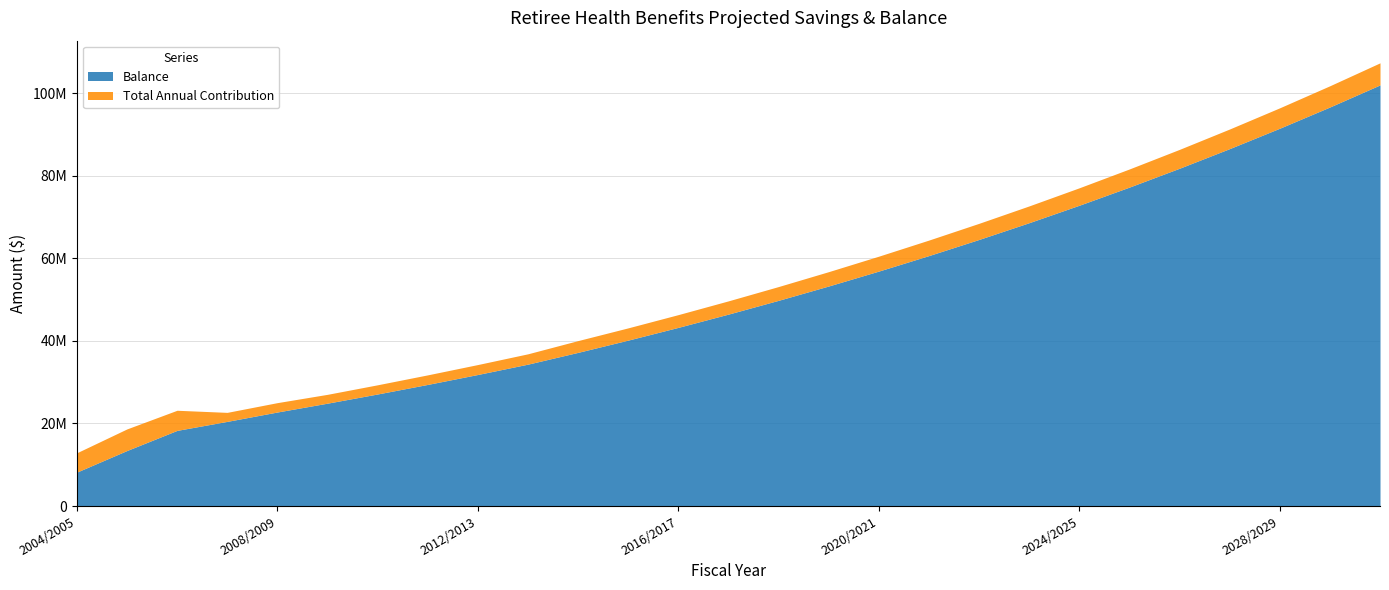

The value of Balance at 2008/2009 is 22778657.5. True or false?

True